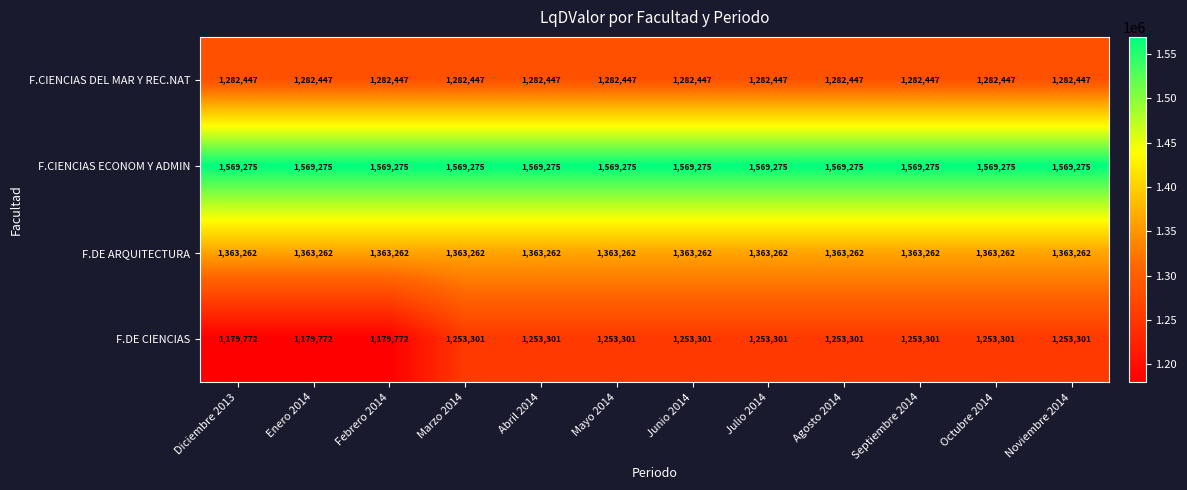

At Febrero 2014, list the series in order from largest to smallest.

F.CIENCIAS ECONOM Y ADMIN, F.DE ARQUITECTURA, F.CIENCIAS DEL MAR Y REC.NAT, F.DE CIENCIAS